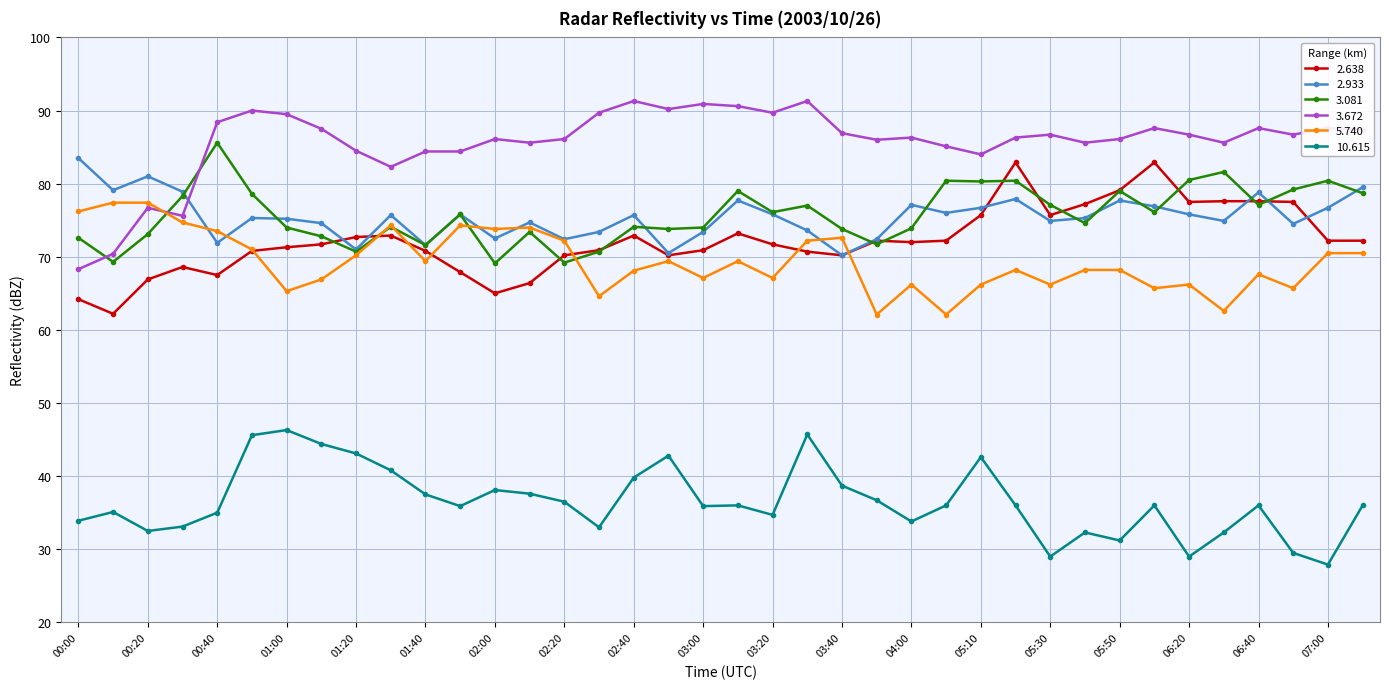

Which series has the largest total across all categories?

3.672